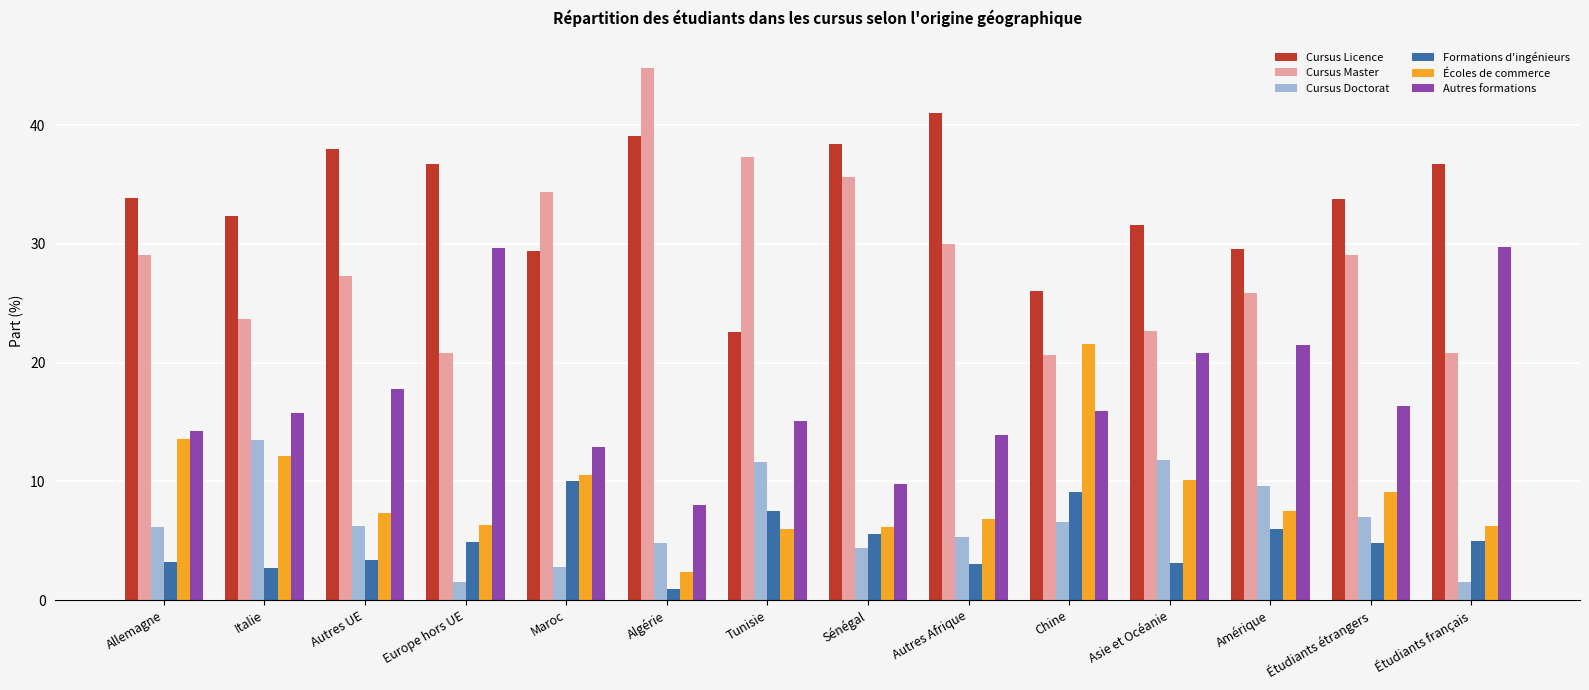

What is the value of the Cursus Doctorat bar at the 12th from the left?

9.6